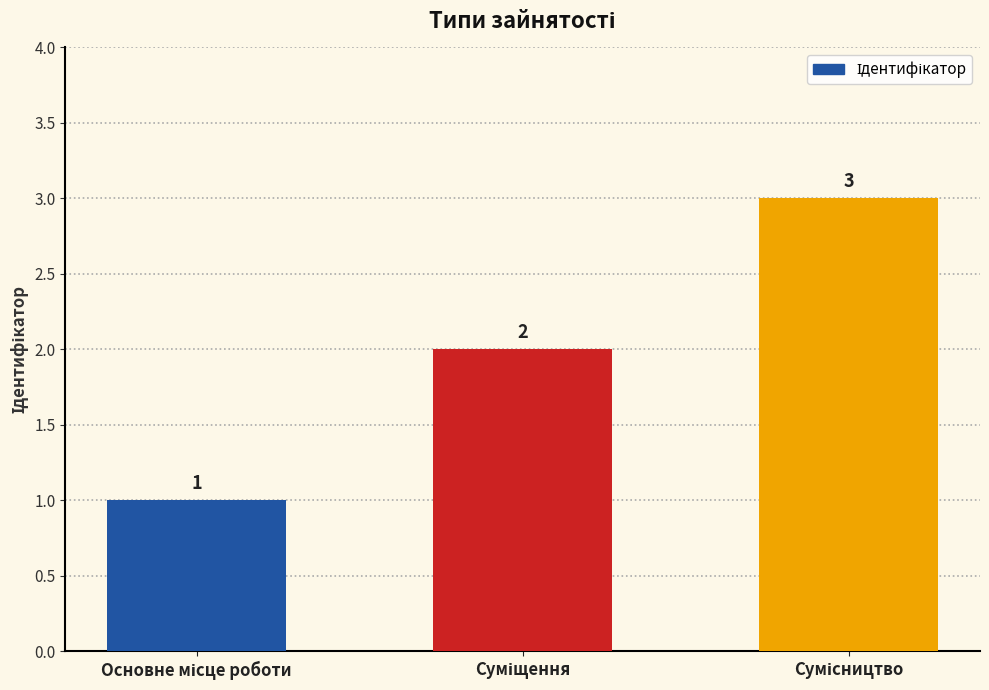

What is the value of the 1st bar from the left?

1